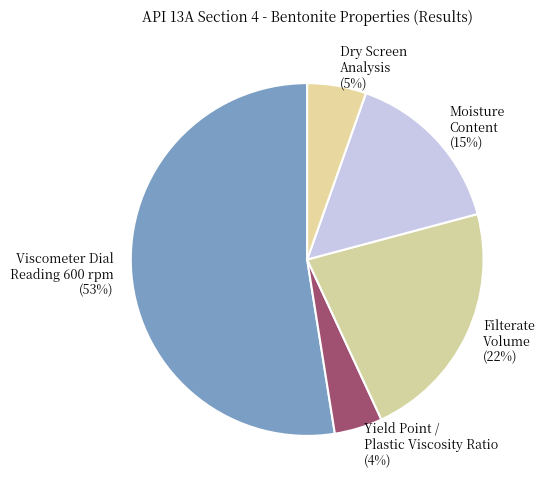

To the nearest percent, what is the difference between the Yield Point / Plastic Viscosity Ratio (4%) and Dry Screen Analysis (5%) slice percentages?

1%